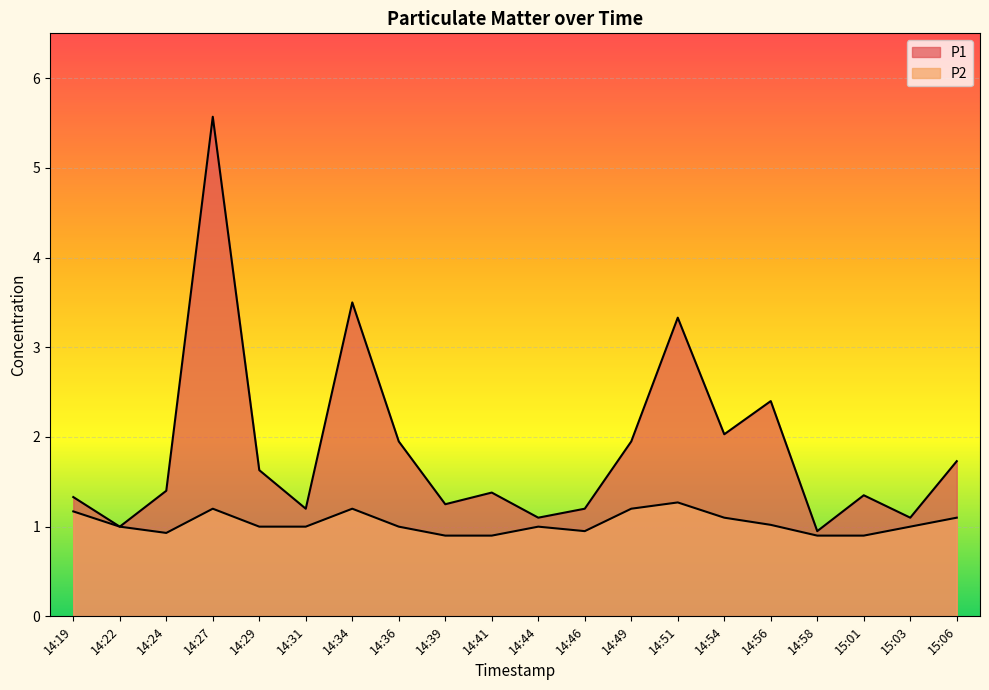

Which series changed the most between 14:46 and 14:51?

P1